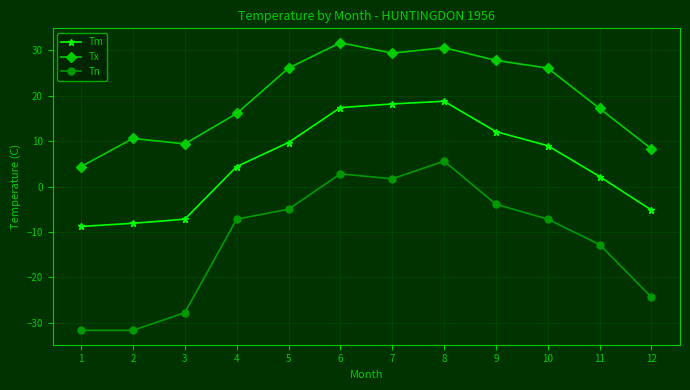

Rank the series by their maximum value, from lowest to highest.

Tn, Tm, Tx